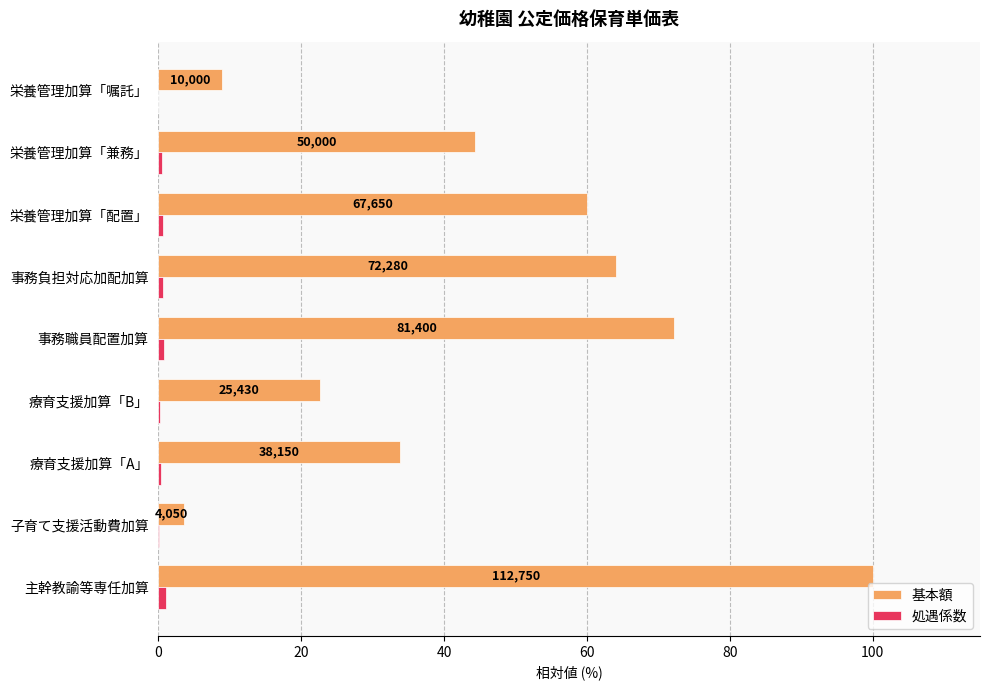

What are all the series names shown in the legend?

基本額, 処遇係数